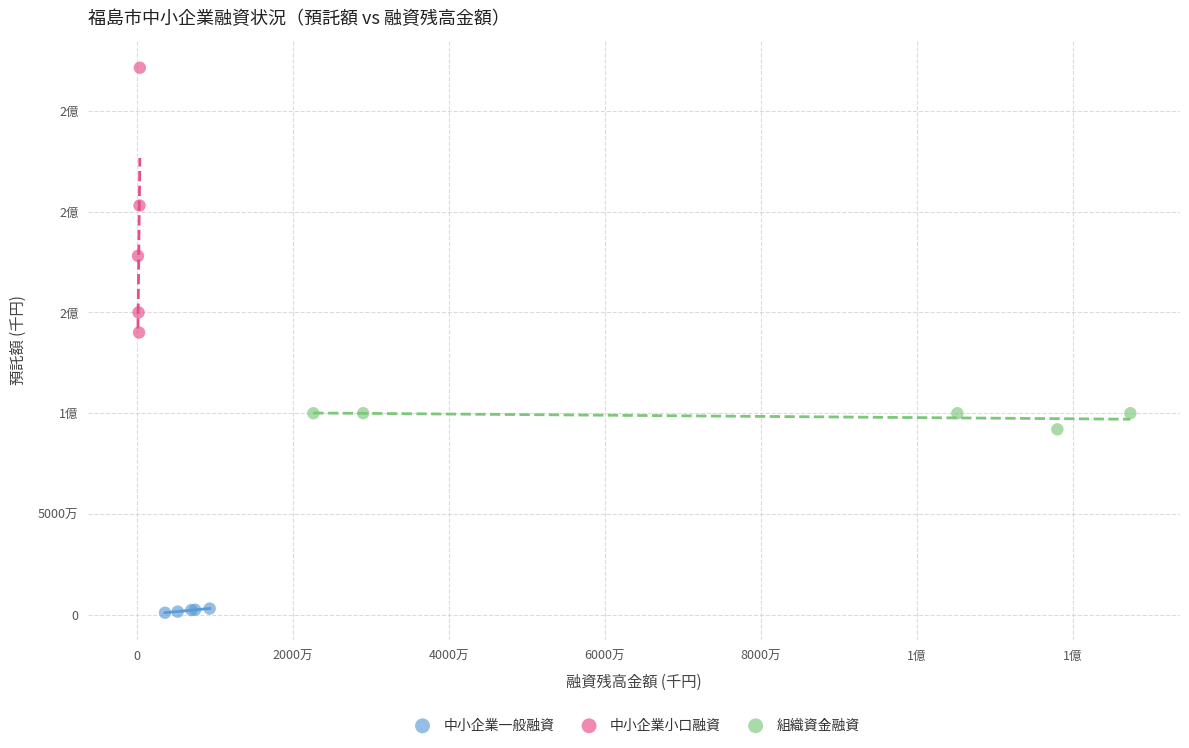

What are all the series names shown in the legend?

中小企業一般融資, 中小企業小口融資, 組織資金融資